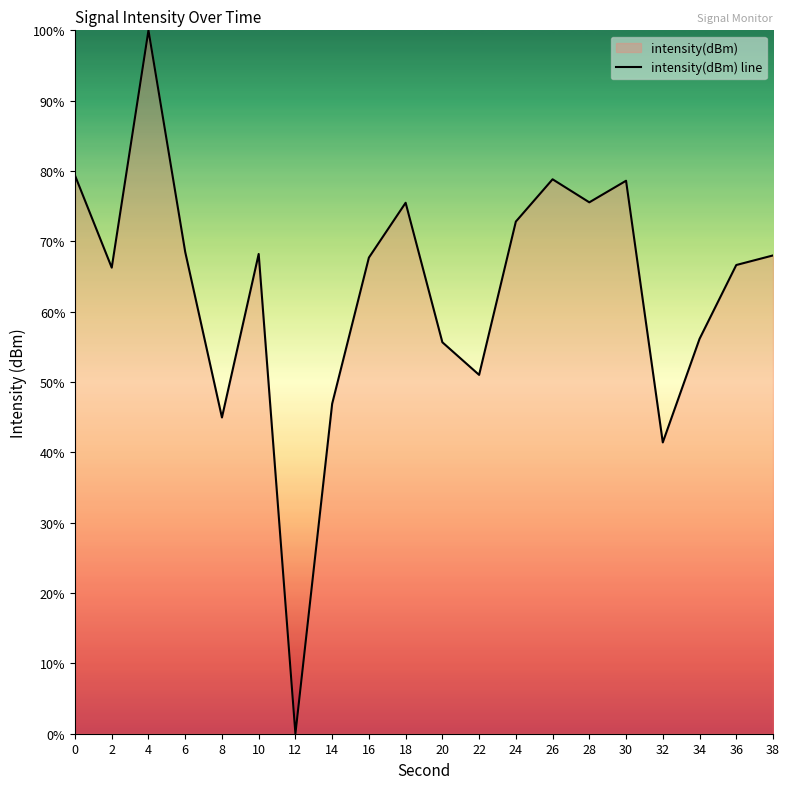

What is the sum of the values at 32 and 30?

120.0